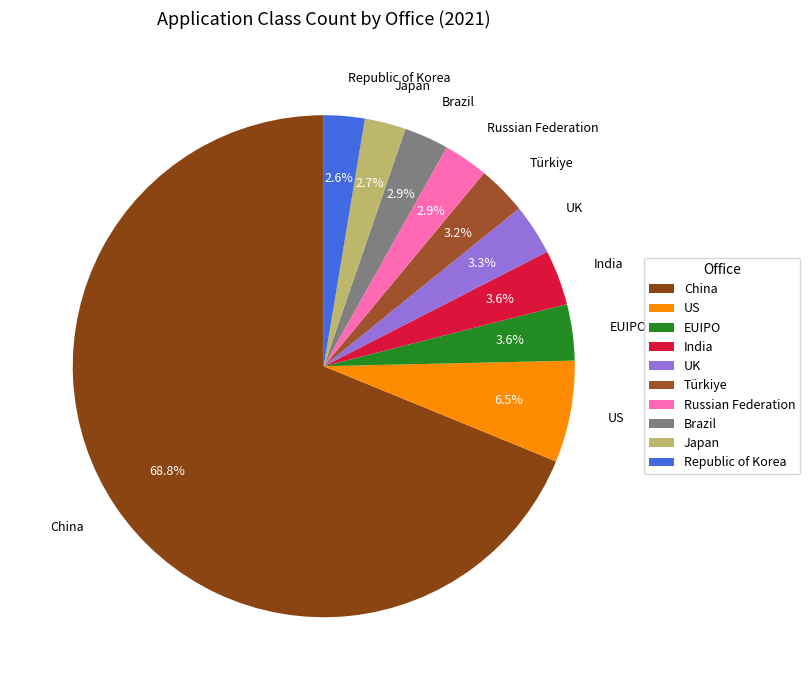

Combined, do EUIPO and Türkiye account for over 50%?

No